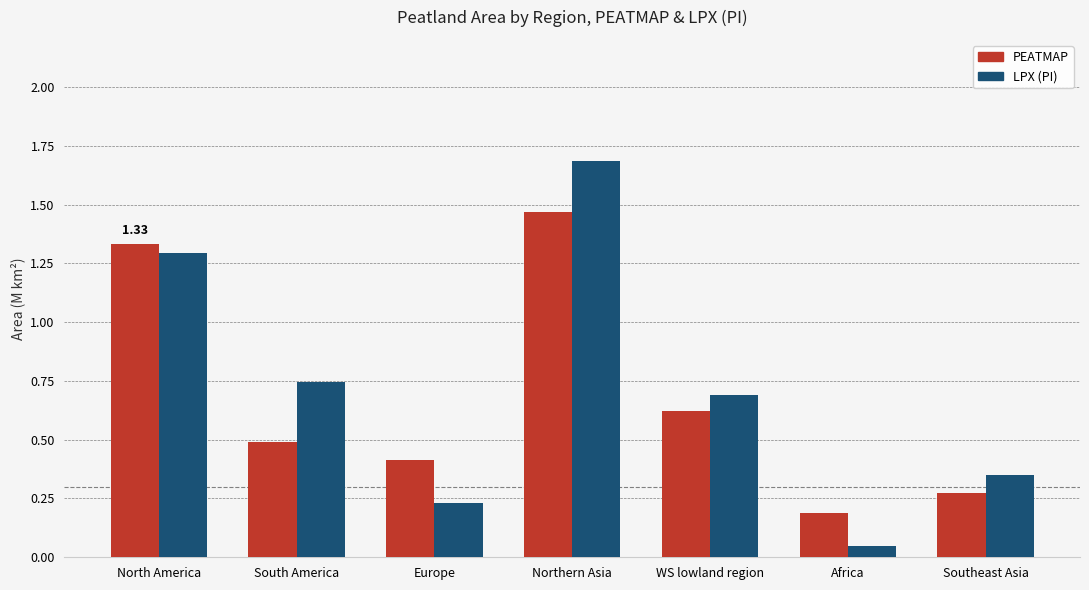

What is the difference between the maximum and minimum values in the LPX (PI) series?

1.6